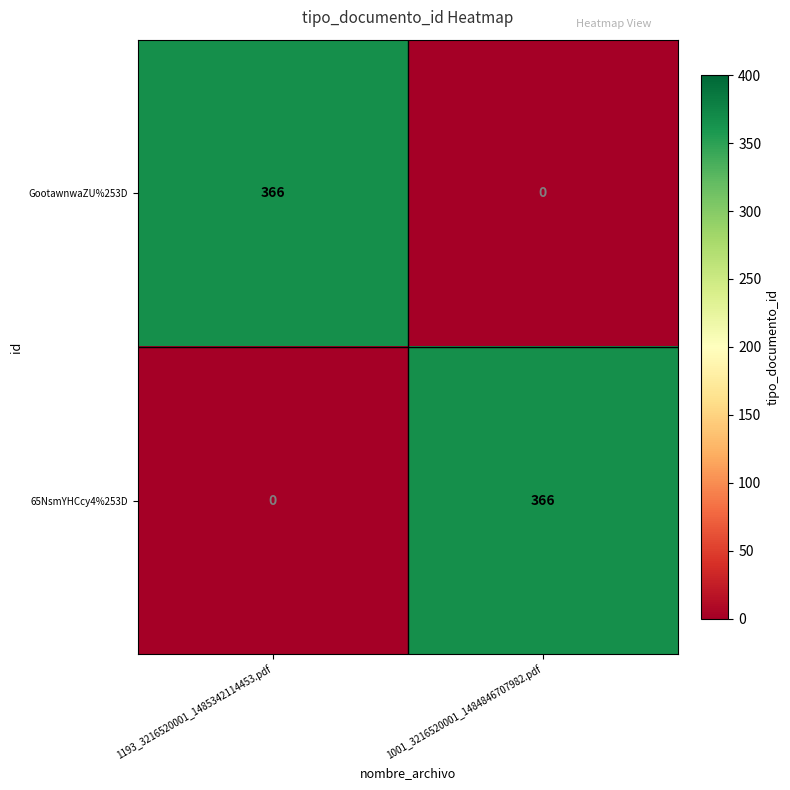

What is the difference between the maximum and minimum values in the GootawnwaZU%253D series?

366